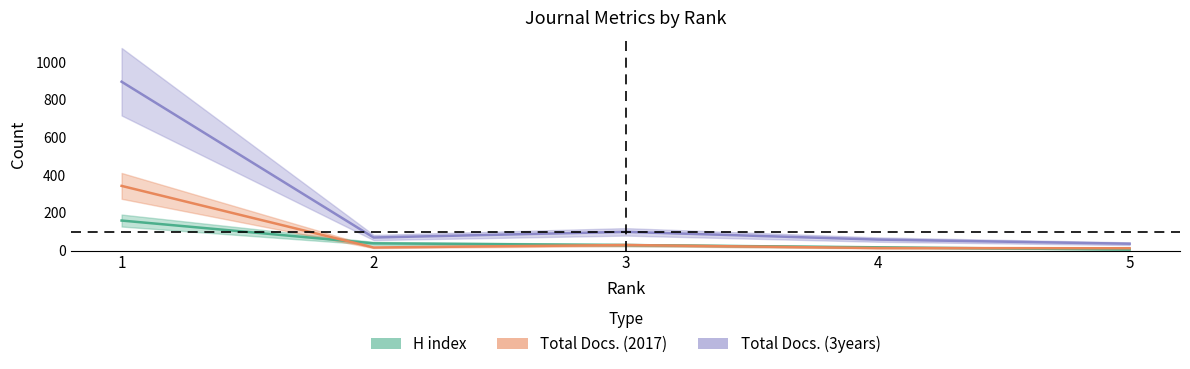

What is the spread (max minus min) of values at 3?

70